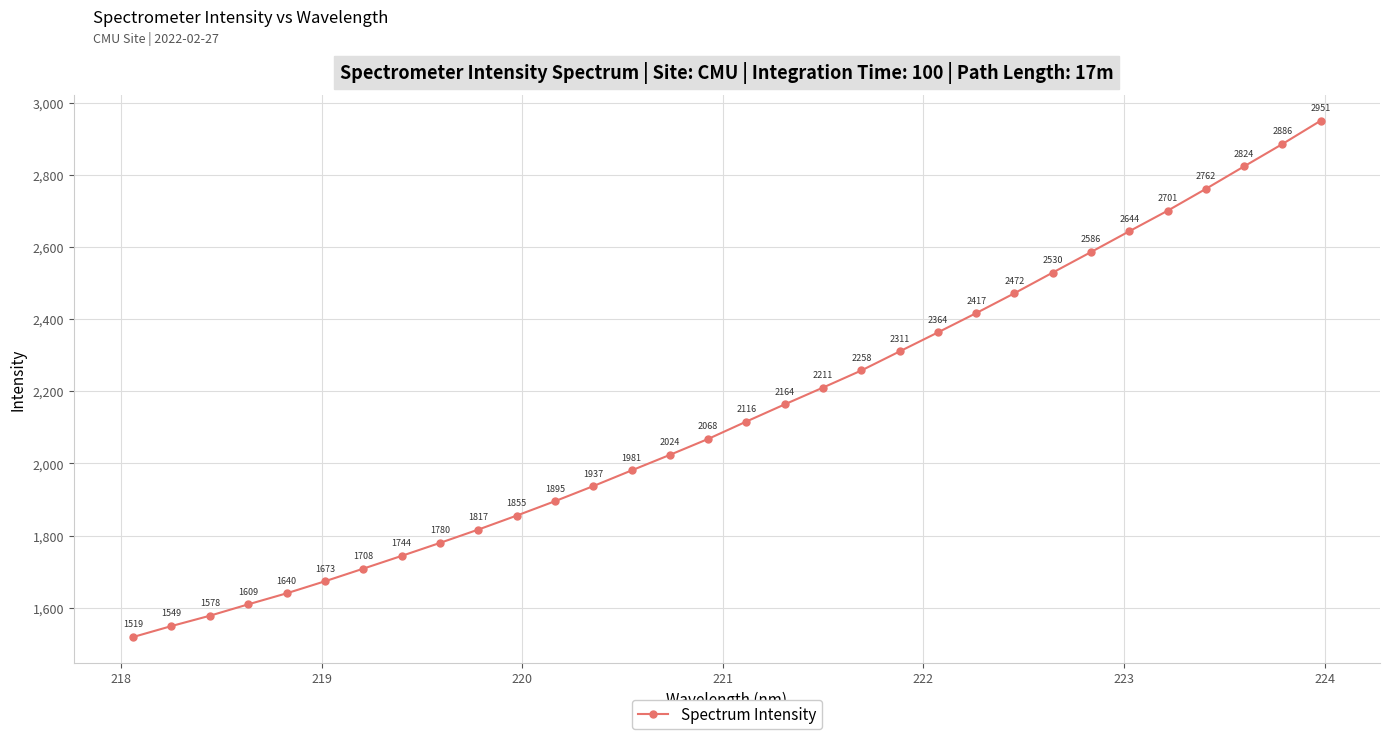

What is the average value?

2142.9